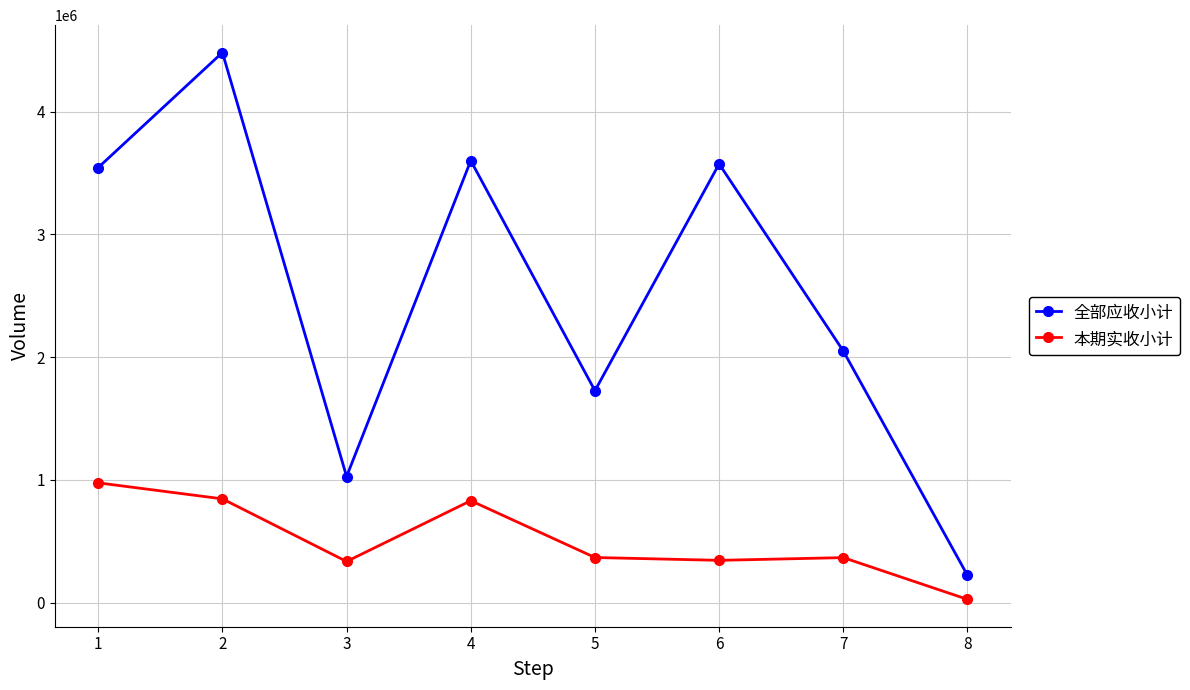

The value of 全部应收小计 at 5 is 761746.8. True or false?

False